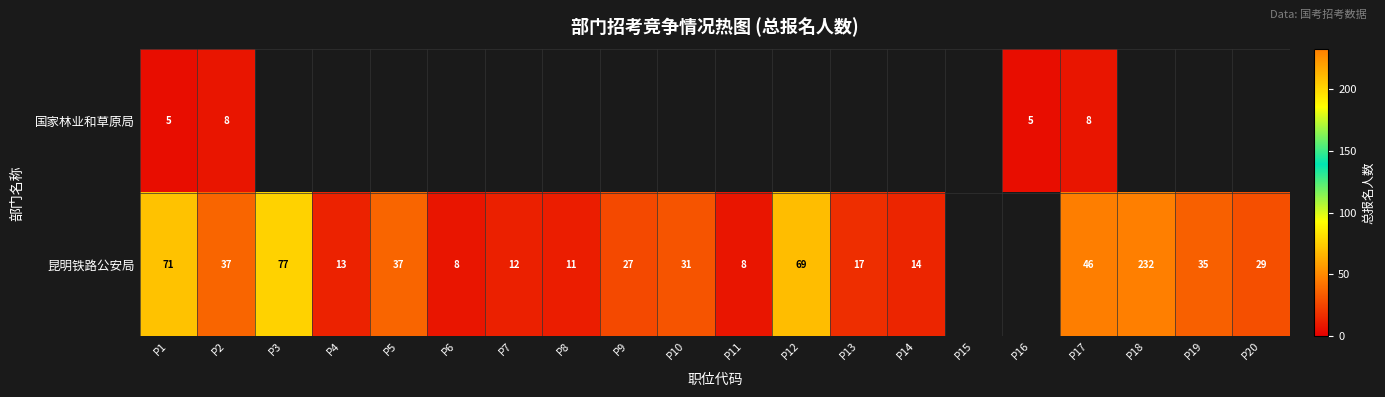

What is the difference between the 昆明铁路公安局 values at P18 and P11?

224